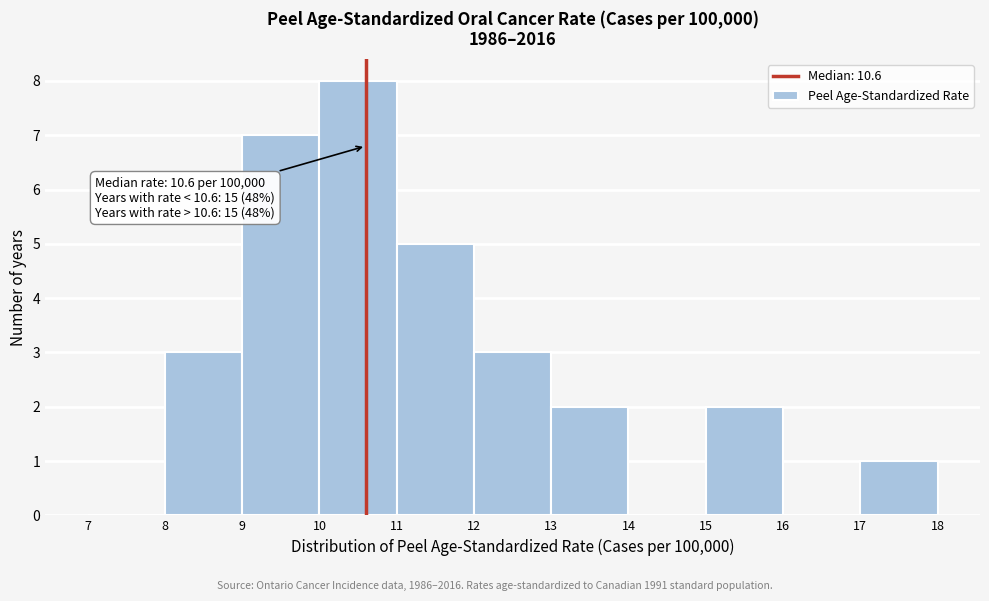

Over which range of the x-axis is the bar tallest?

10 to 11